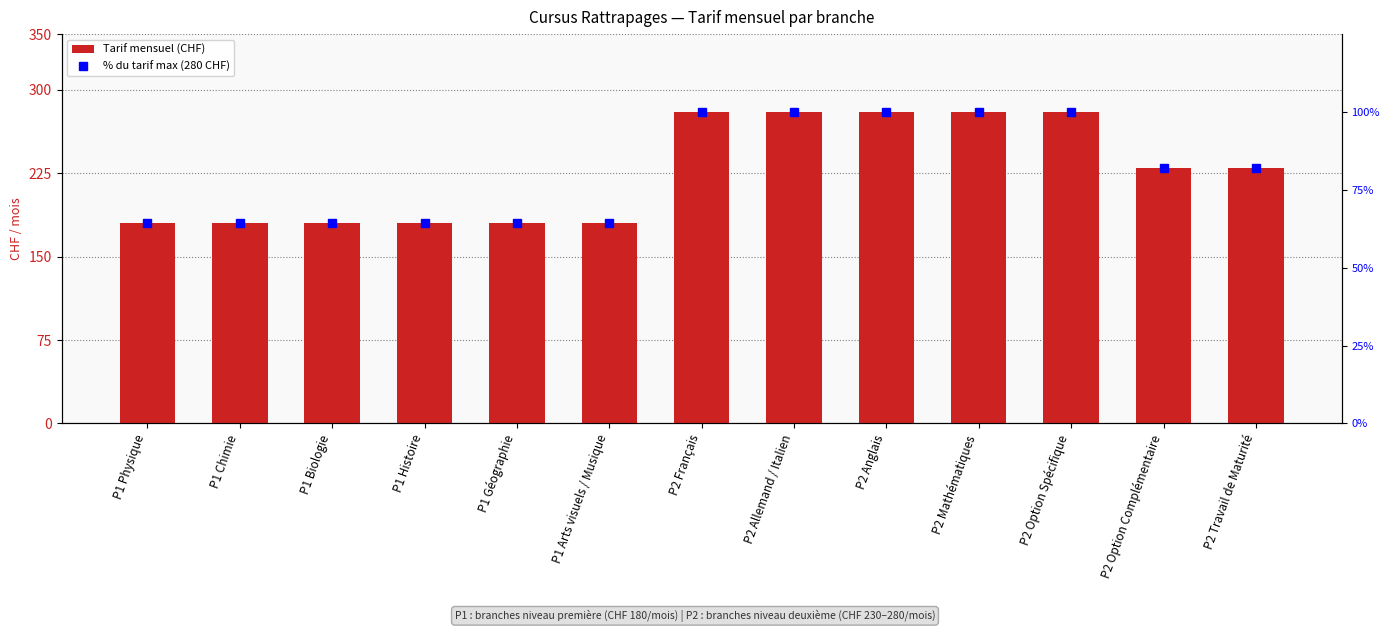

What is the label of the 2nd bar from the right?

P2 Option Complémentaire